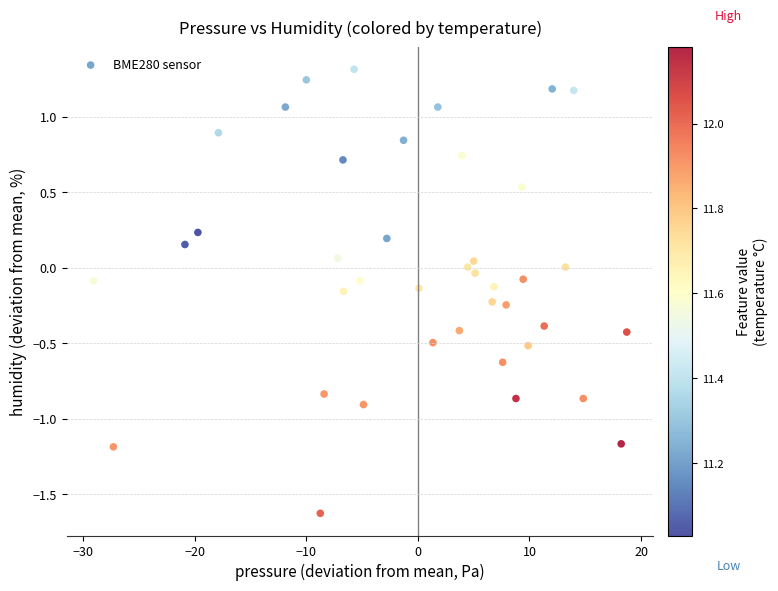

What is the range of Y values (max minus min)?

2.9